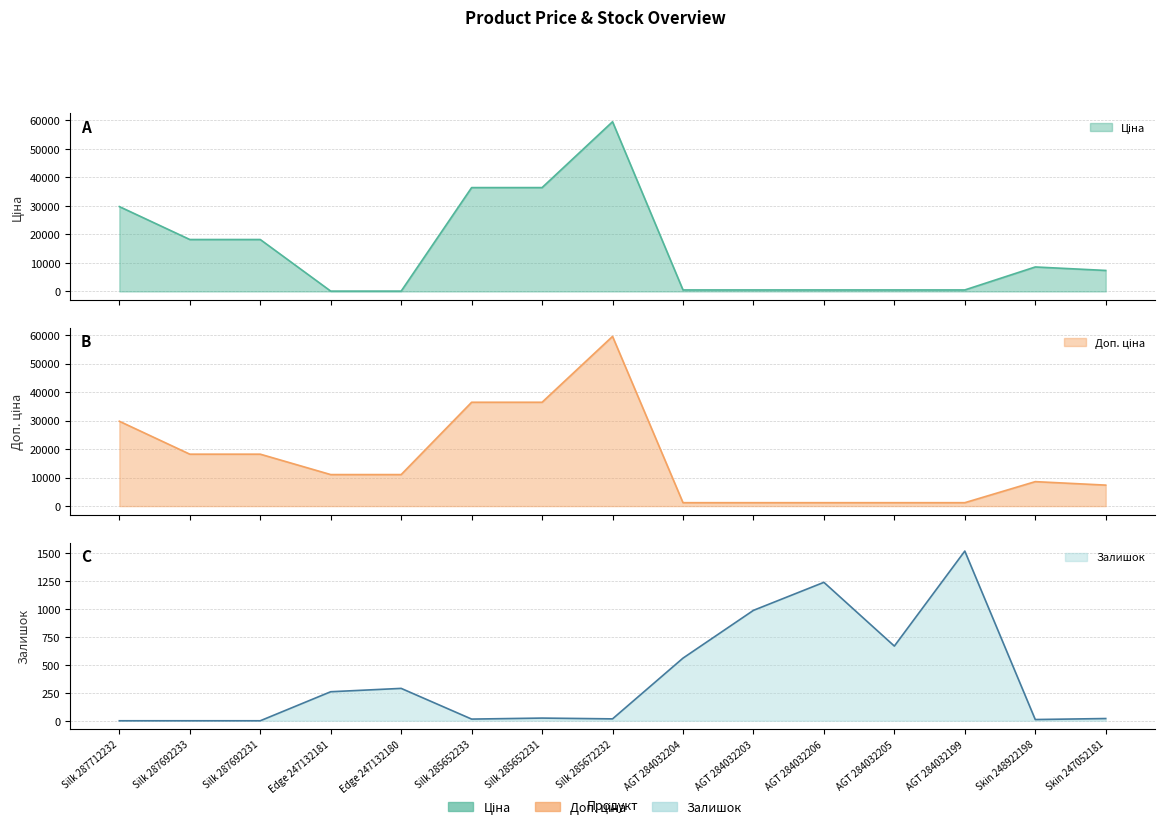

How many lines are shown in the chart?

3